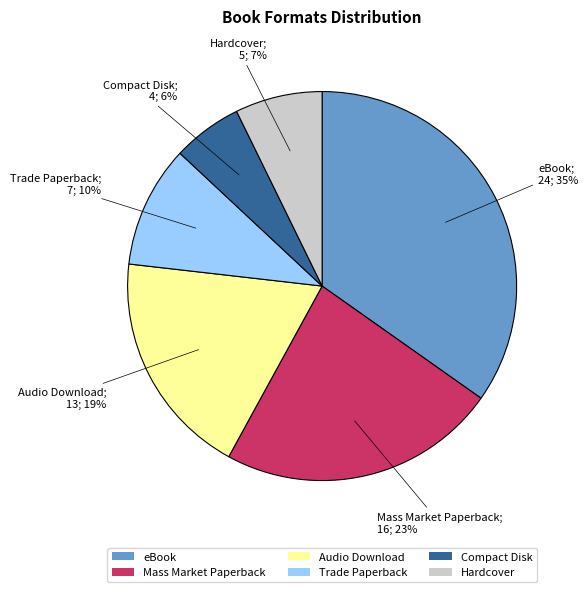

Do Hardcover and Audio Download together represent more than half of the pie?

No